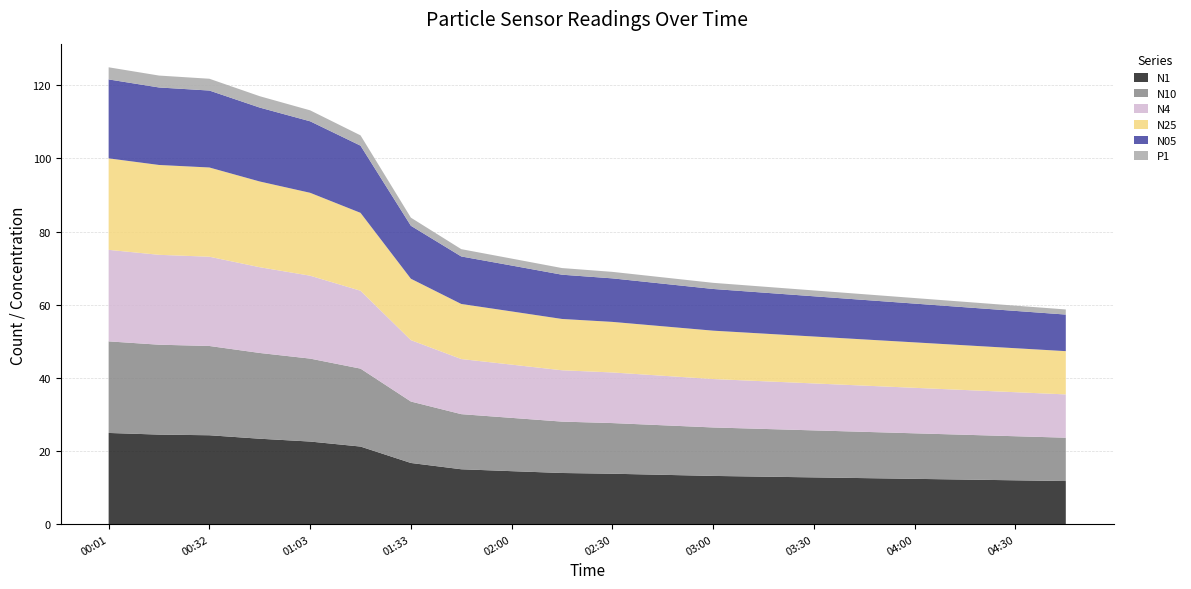

Reading right to left, what are all the values shown in this chart?

N1: 11.8	12.0	12.2	12.4	12.6	12.8	13.0	13.2	13.5	13.8	14.0	14.5	15.0	16.7	21.2	22.6	23.4	24.3	24.5	24.9
N10: 11.8	12.1	12.2	12.4	12.7	12.8	13.1	13.2	13.6	13.8	14.1	14.6	15.1	16.8	21.3	22.7	23.4	24.4	24.6	25.0
N4: 11.8	12.0	12.2	12.4	12.6	12.8	13.0	13.2	13.5	13.8	14.0	14.6	15.1	16.8	21.3	22.7	23.4	24.4	24.6	25.0
N25: 11.8	12.0	12.2	12.4	12.6	12.8	13.0	13.2	13.5	13.8	14.0	14.6	15.1	16.8	21.3	22.7	23.4	24.4	24.6	25.0
N05: 10.0	10.2	10.4	10.6	10.8	11.0	11.2	11.4	11.7	11.9	12.1	12.6	13.0	14.5	18.4	19.6	20.2	21.0	21.2	21.6
P1: 1.4	1.4	1.5	1.5	1.6	1.6	1.6	1.7	1.7	1.8	1.8	1.9	2.0	2.2	2.8	3.0	3.1	3.2	3.3	3.3